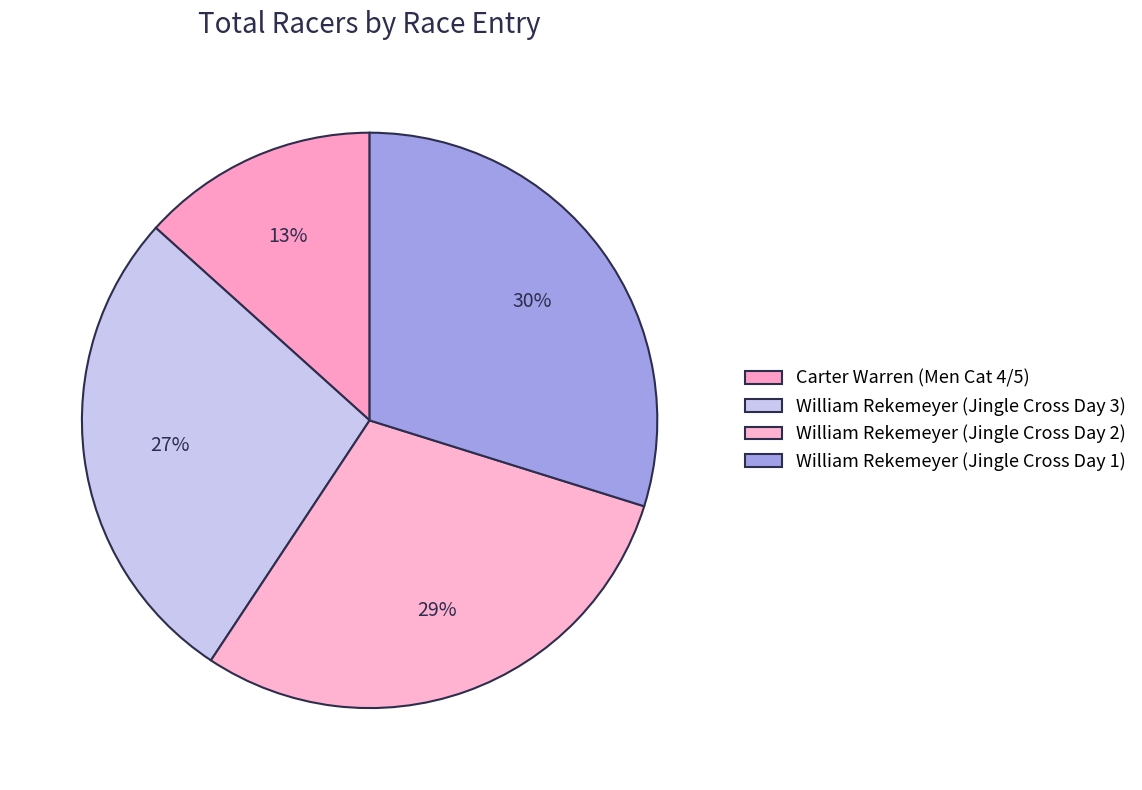

Count the number of slices in the pie.

4